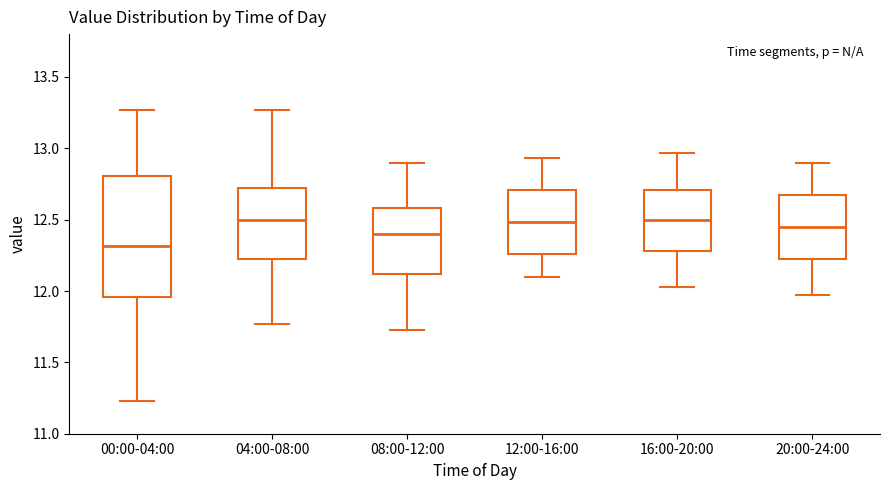

Which box is the tallest, from its lower edge to its upper edge?

00:00-04:00